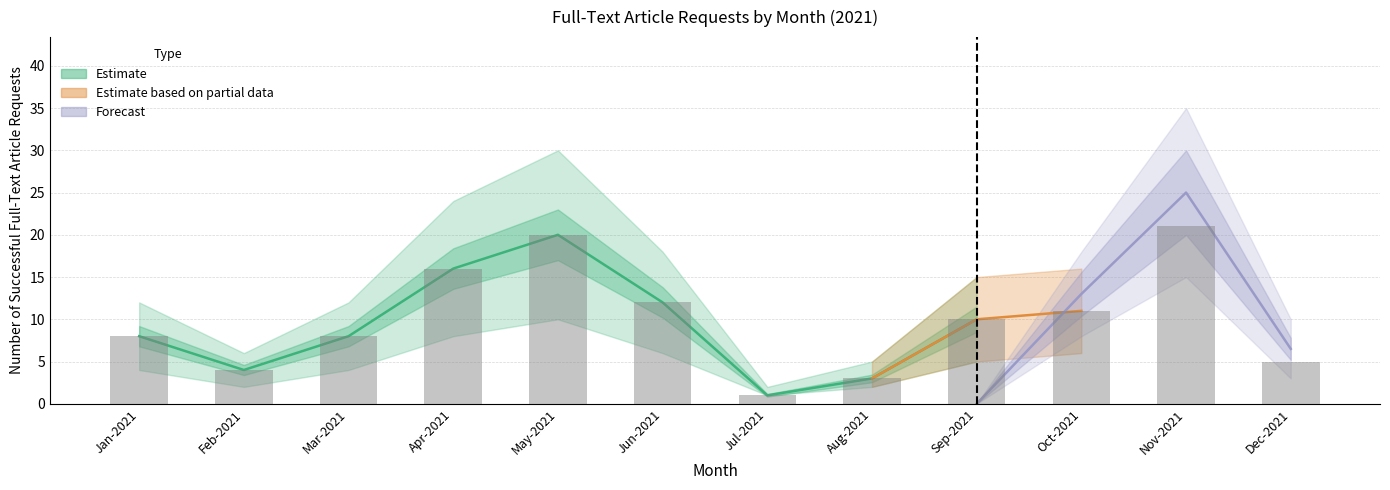

Is it true that the value at Nov-2021 is 32?

False